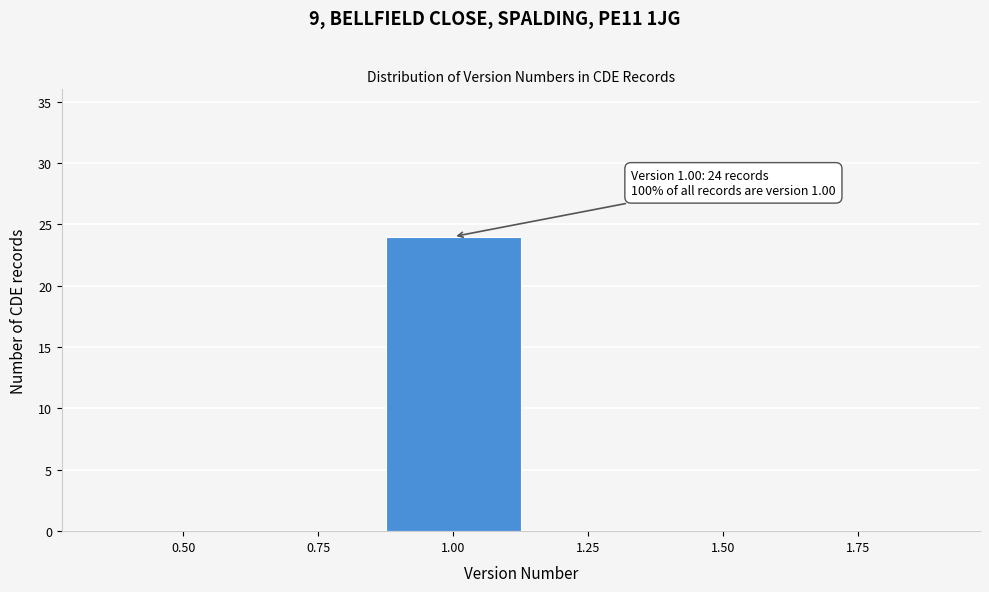

Reading left to right, transcribe all the data shown in this chart.

0.50=0	0.75=0	1.00=24	1.25=0	1.50=0	1.75=0